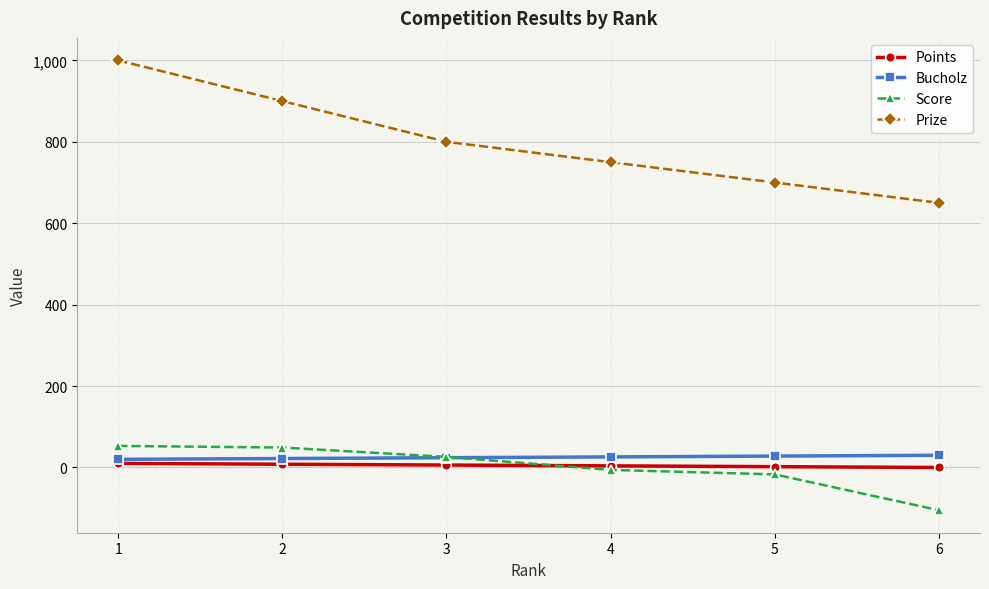

True or false: Prize has a value of 249 at 6.

False